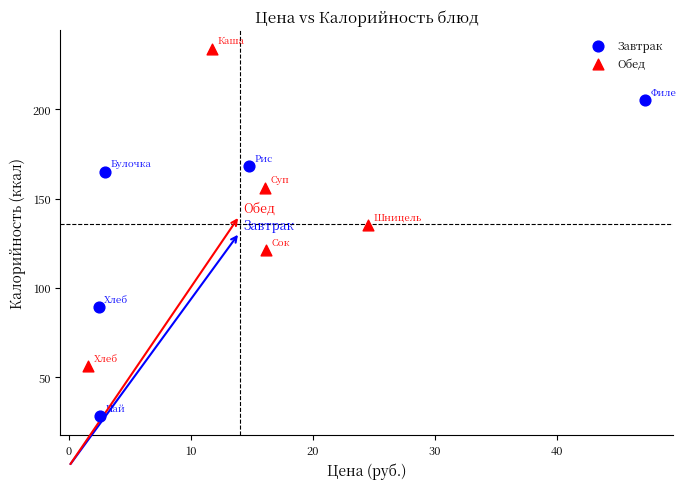

Which series reaches the minimum Y coordinate?

Завтрак